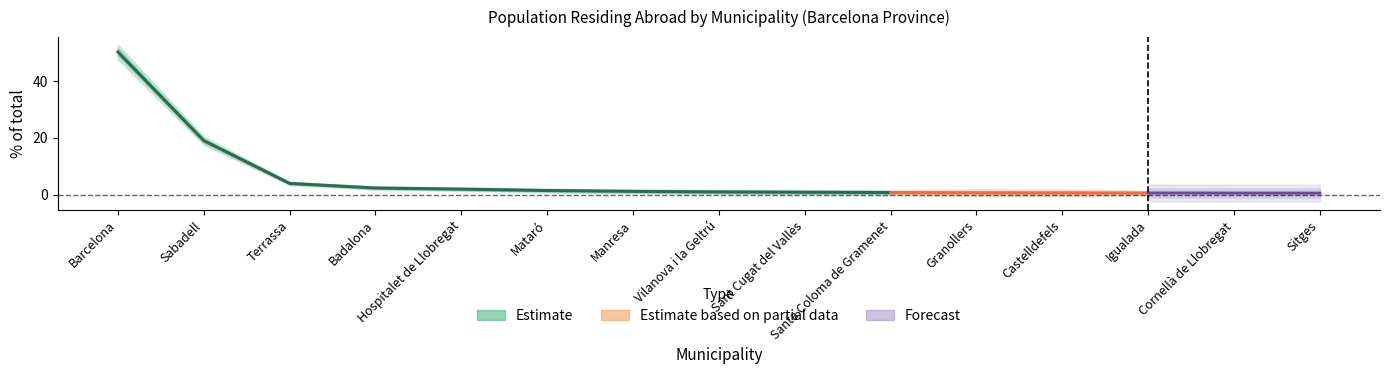

Where is the data nearest to the value 34?

Sabadell